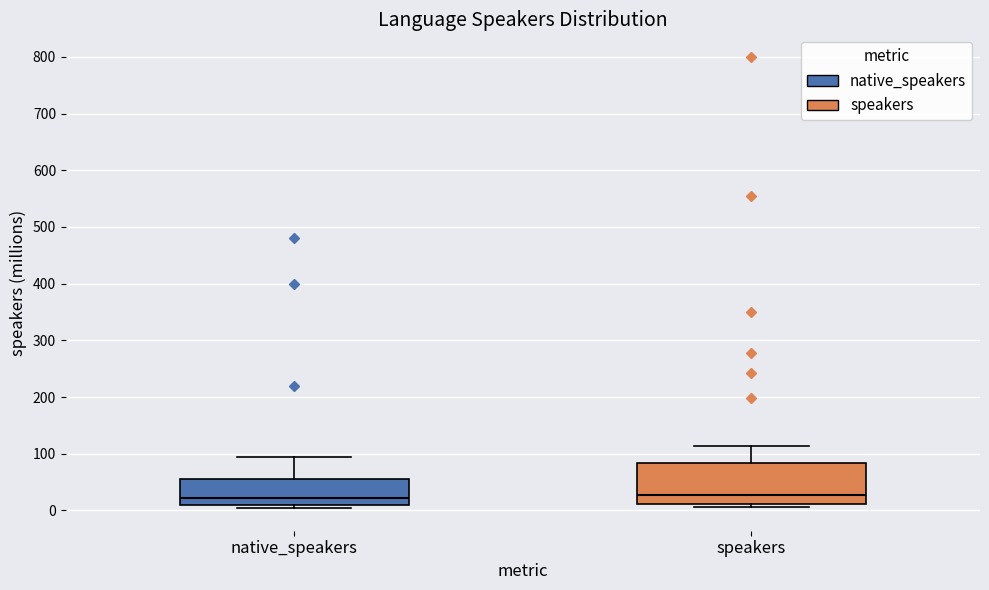

Reading left to right, read every box against the y-axis: the position of its median line, the range the box covers, and the ends of its whiskers. The values are not printed on the chart, so give them approximately, as read against the axis.

native_speakers: median 20, box 10 to 60, whiskers 0 to 100
speakers: median 30, box 10 to 80, whiskers 10 (just below the box's lower edge) to 110